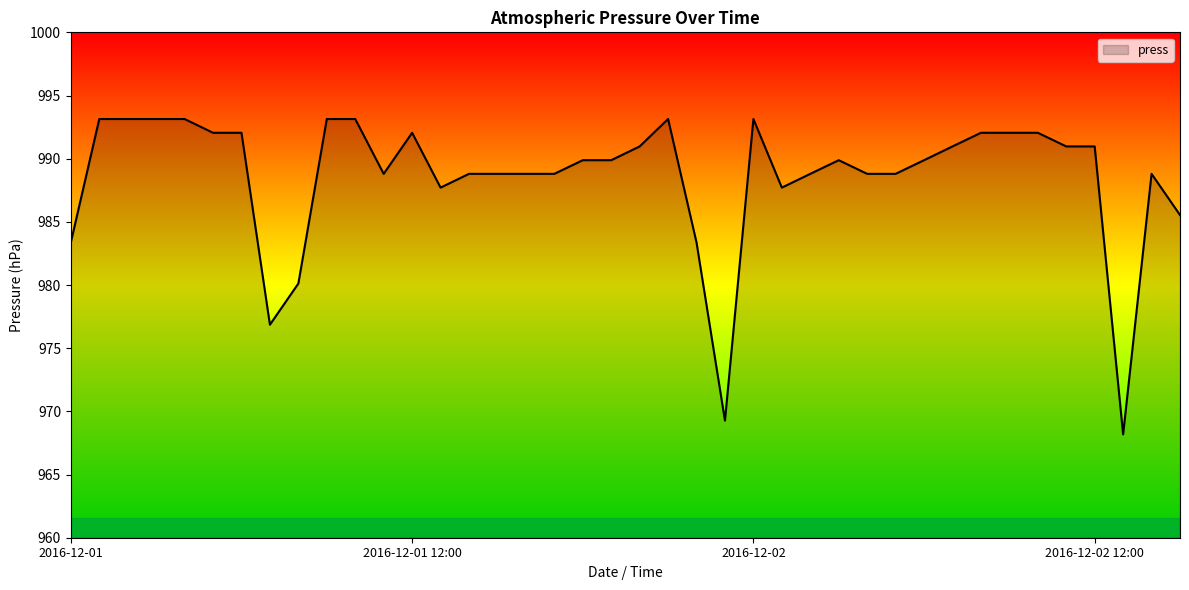

What is the greatest value displayed?

993.1